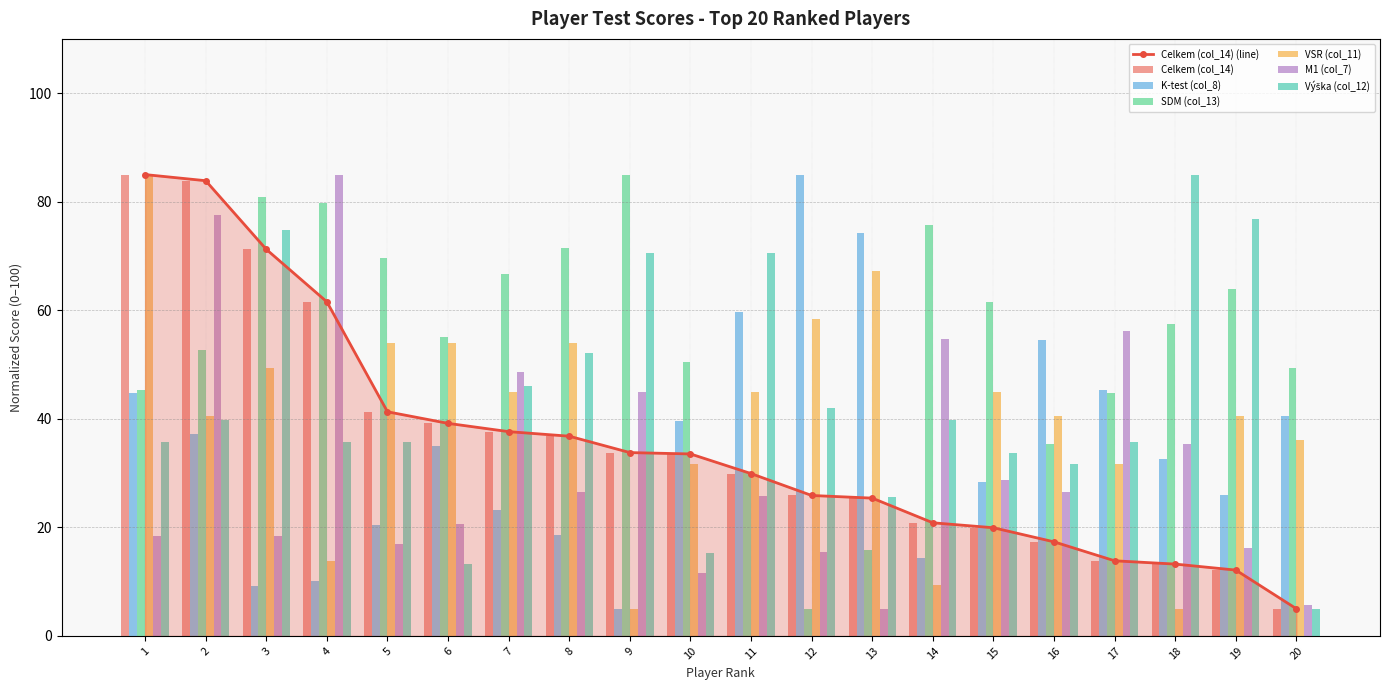

What is the value of the Celkem (col_14) bar at the 7th from the left?

37.6